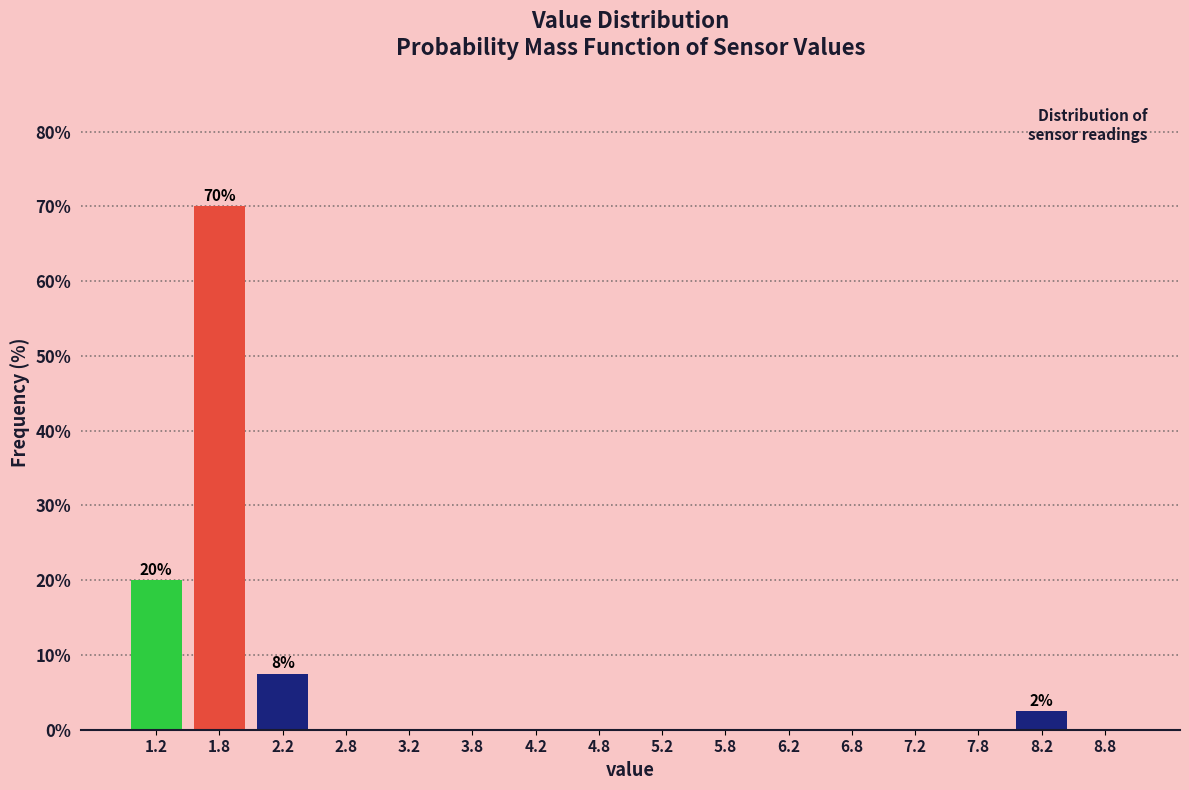

Over which range of the x-axis is the bar tallest?

1.5 to 2.0